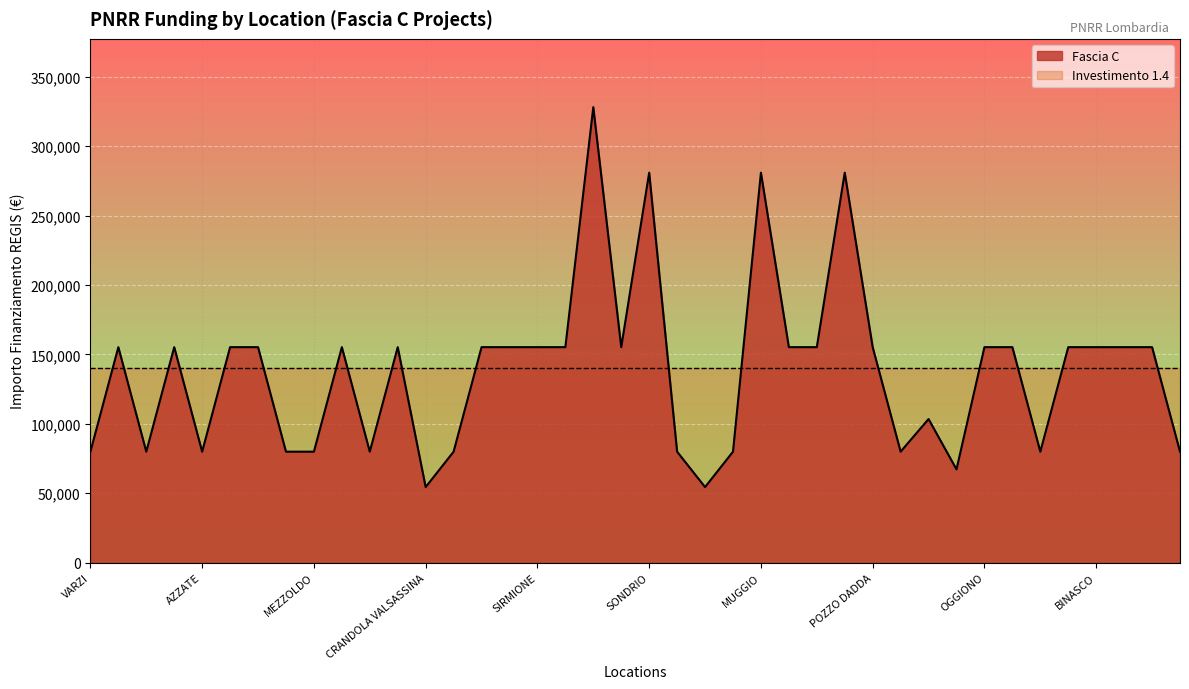

What is the difference between the values at VILLANOVA DARDENGHI and BREGNANO?

75312